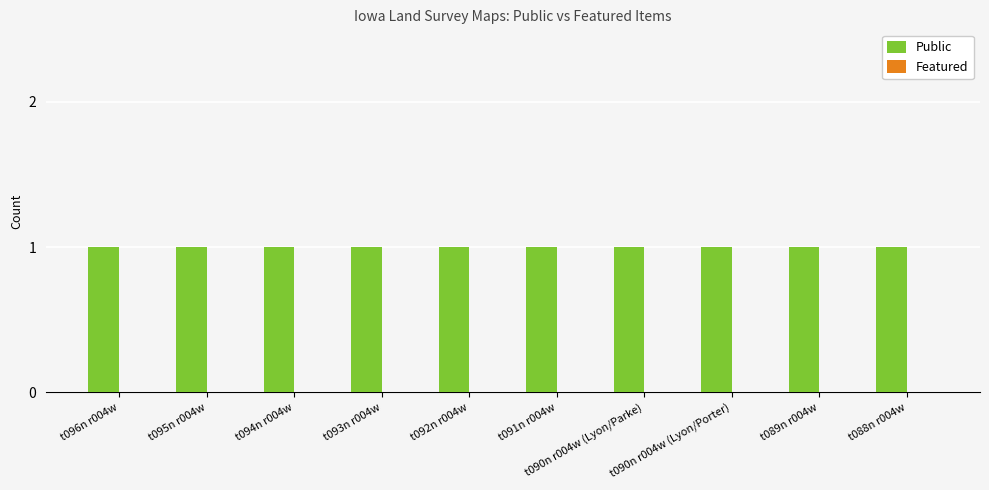

At which category is the sum across all series the highest?

t096n r004w